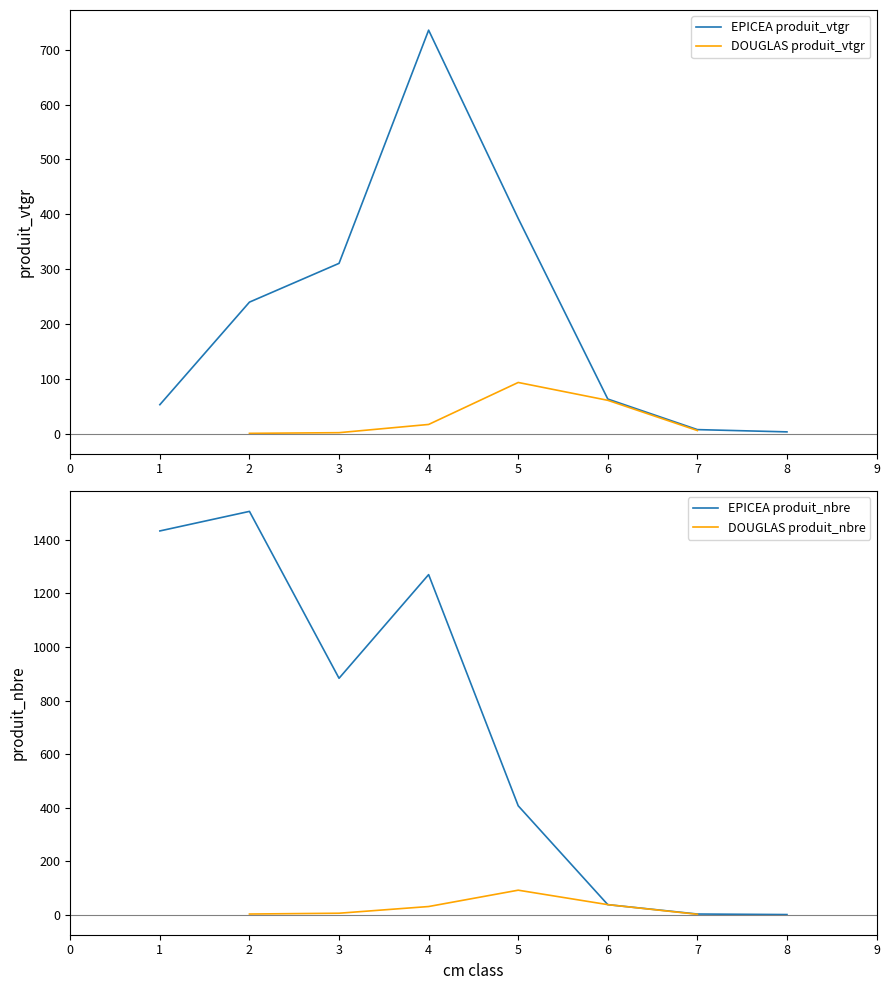

Rank the series at 6 from highest to lowest value.

produit_vtgr, produit_nbre